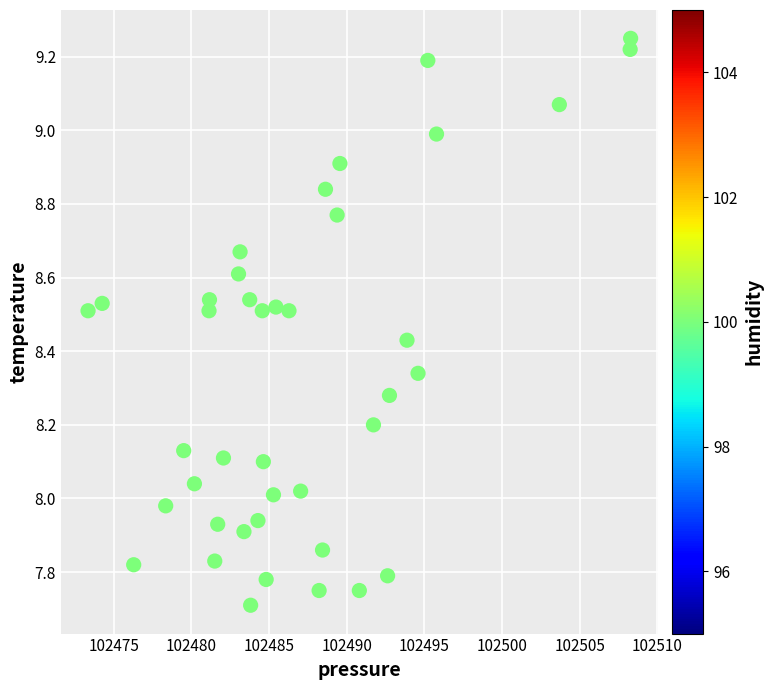

What is the range of X values (max minus min)?

34.9